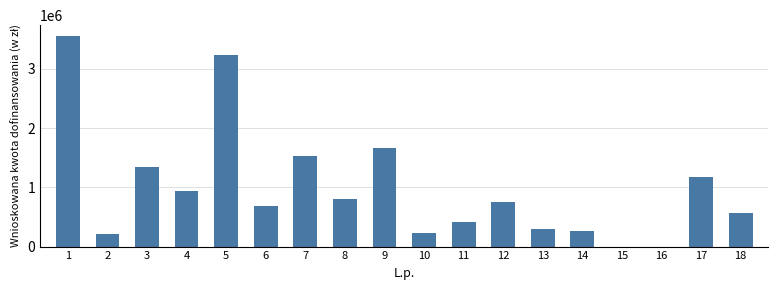

Which has a higher value, 1 or 15?

1